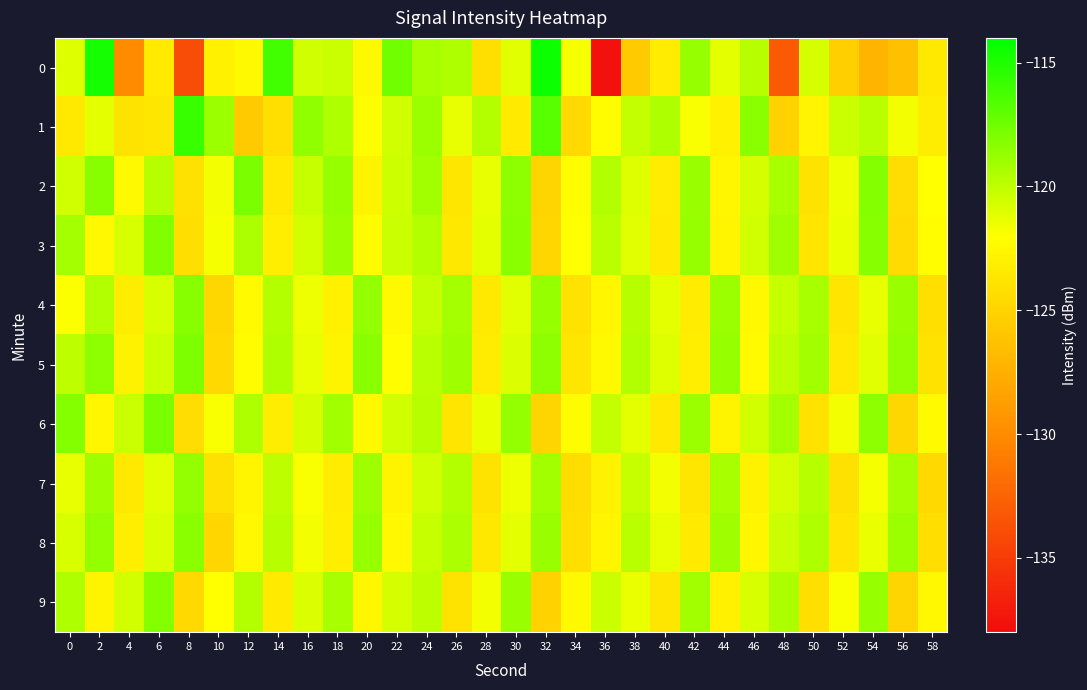

Reading left to right, list all the values displayed in this chart.

0: 0=-121.0	2=-114.7	4=-130.0	6=-123.4	8=-133.9	10=-123.0	12=-122.4	14=-116.1	16=-120.5	18=-120.4	20=-122.4	22=-117.6	24=-119.3	26=-119.5	28=-124.2	30=-121.1	32=-114.4	34=-121.7	36=-137.6	38=-125.7	40=-123.4	42=-118.8	44=-121.2	46=-119.8	48=-133.1	50=-120.7	52=-125.3	54=-127.2	56=-126.3	58=-123.5
1: 0=-123.6	2=-121.1	4=-123.9	6=-123.7	8=-115.8	10=-118.9	12=-125.7	14=-124.1	16=-118.6	18=-119.5	20=-122.1	22=-120.5	24=-118.9	26=-121.3	28=-119.7	30=-123.4	32=-116.8	34=-124.6	36=-122.2	38=-120.1	40=-119.5	42=-121.8	44=-123.0	46=-118.4	48=-125.1	50=-122.7	52=-120.3	54=-119.9	56=-121.6	58=-123.2
2: 0=-120.5	2=-118.3	4=-122.4	6=-119.8	8=-124.1	10=-121.6	12=-117.9	14=-123.5	16=-120.2	18=-118.7	20=-122.8	22=-120.4	24=-119.1	26=-123.7	28=-121.3	30=-118.5	32=-124.9	34=-122.1	36=-119.6	38=-121.0	40=-123.3	42=-118.8	44=-122.6	46=-120.7	48=-119.3	50=-123.9	52=-121.5	54=-118.2	56=-124.4	58=-122.0
3: 0=-119.2	2=-122.5	4=-120.8	6=-118.1	8=-124.3	10=-121.7	12=-119.4	14=-123.1	16=-120.6	18=-118.9	20=-122.2	22=-120.3	24=-119.7	26=-123.6	28=-121.2	30=-118.4	32=-124.8	34=-122.0	36=-119.9	38=-121.1	40=-123.4	42=-118.7	44=-122.7	46=-120.5	48=-119.0	50=-123.8	52=-121.4	54=-118.3	56=-124.5	58=-122.1
4: 0=-121.9	2=-119.6	4=-123.2	6=-120.8	8=-118.3	10=-124.7	12=-122.3	14=-119.7	16=-121.5	18=-123.0	20=-118.6	22=-122.4	24=-120.1	26=-119.2	28=-123.5	30=-121.1	32=-118.7	34=-124.0	36=-122.6	38=-119.8	40=-121.2	42=-123.3	44=-118.9	46=-122.5	48=-120.2	50=-119.3	52=-123.7	54=-121.3	56=-118.8	58=-124.2
5: 0=-120.0	2=-118.5	4=-122.9	6=-120.4	8=-118.0	10=-124.6	12=-122.2	14=-119.5	16=-121.3	18=-122.8	20=-118.4	22=-122.1	24=-119.9	26=-119.0	28=-123.3	30=-120.9	32=-118.5	34=-123.8	36=-122.4	38=-119.6	40=-121.0	42=-123.1	44=-118.7	46=-122.3	48=-120.0	50=-119.1	52=-123.5	54=-121.1	56=-118.6	58=-124.0
6: 0=-118.2	2=-122.6	4=-120.3	6=-117.9	8=-124.4	10=-121.8	12=-119.5	14=-123.2	16=-120.7	18=-119.1	20=-122.4	22=-120.5	24=-119.8	26=-123.7	28=-121.4	30=-118.6	32=-124.9	34=-122.2	36=-120.1	38=-121.2	40=-123.5	42=-118.9	44=-122.8	46=-120.6	48=-119.2	50=-124.0	52=-121.6	54=-118.5	56=-124.7	58=-122.3
7: 0=-121.3	2=-119.0	4=-123.5	6=-121.1	8=-118.6	10=-124.1	12=-122.7	14=-120.0	16=-121.8	18=-123.3	20=-119.0	22=-122.8	24=-120.5	26=-119.7	28=-123.9	30=-121.5	32=-119.1	34=-124.4	36=-122.9	38=-120.2	40=-121.6	42=-123.7	44=-119.3	46=-122.9	48=-120.7	50=-119.8	52=-124.1	54=-121.7	56=-119.2	58=-124.6
8: 0=-120.8	2=-118.6	4=-123.1	6=-120.9	8=-118.4	10=-124.8	12=-122.5	14=-119.8	16=-121.6	18=-123.1	20=-118.7	22=-122.5	24=-120.2	26=-119.4	28=-123.6	30=-121.2	32=-118.8	34=-124.2	36=-122.7	38=-119.9	40=-121.3	42=-123.4	44=-119.0	46=-122.6	48=-120.3	50=-119.5	52=-123.8	54=-121.4	56=-118.9	58=-124.3
9: 0=-119.5	2=-122.8	4=-120.6	6=-118.2	8=-124.6	10=-122.0	12=-119.7	14=-123.4	16=-120.9	18=-119.3	20=-122.6	22=-120.7	24=-120.0	26=-123.9	28=-121.6	30=-118.8	32=-125.1	34=-122.4	36=-120.3	38=-121.4	40=-123.7	42=-119.1	44=-123.0	46=-120.8	48=-119.4	50=-124.2	52=-121.8	54=-118.7	56=-124.9	58=-122.5